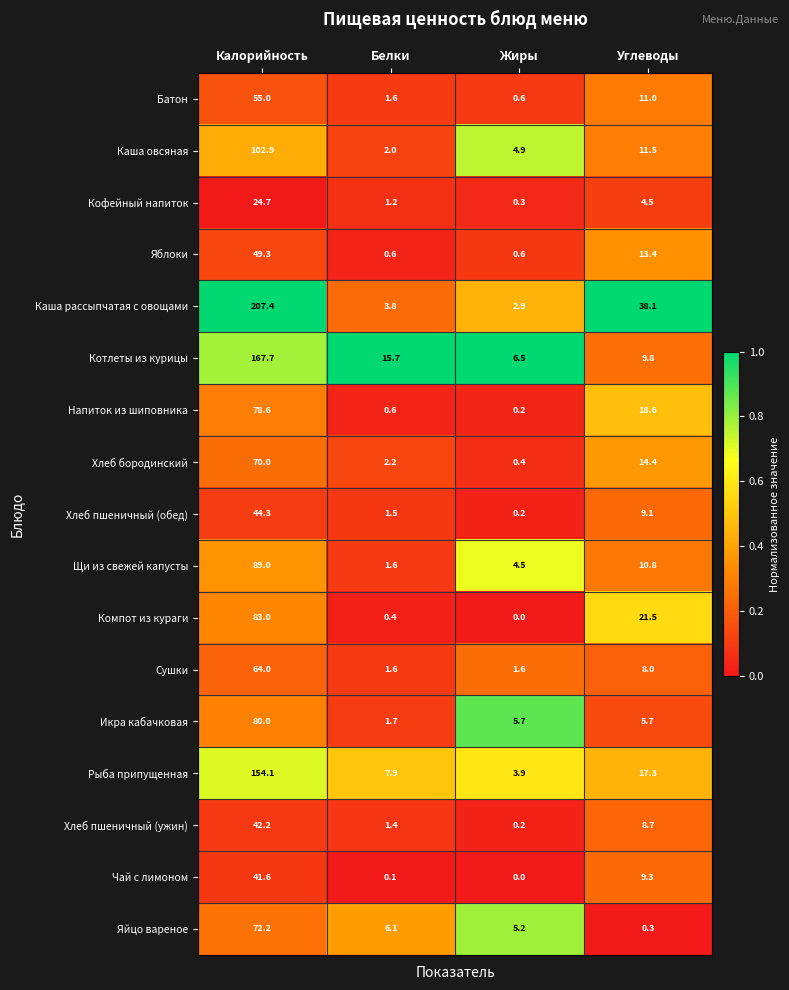

The value of Яйцо вареное at Жиры is 9.0. True or false?

False